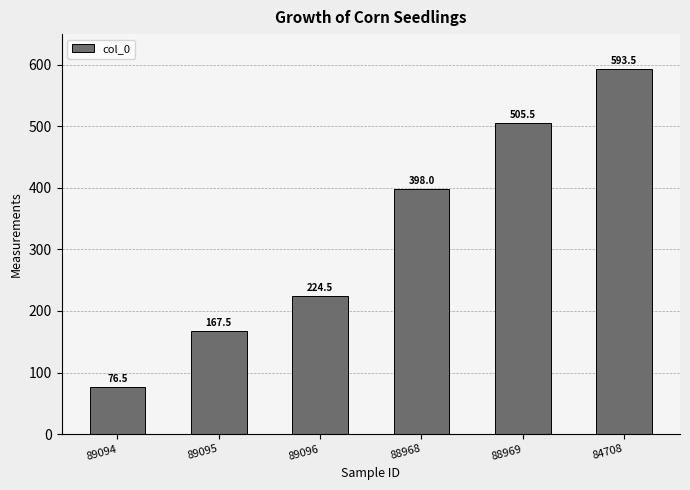

Which category has the lowest value across all series?

89094